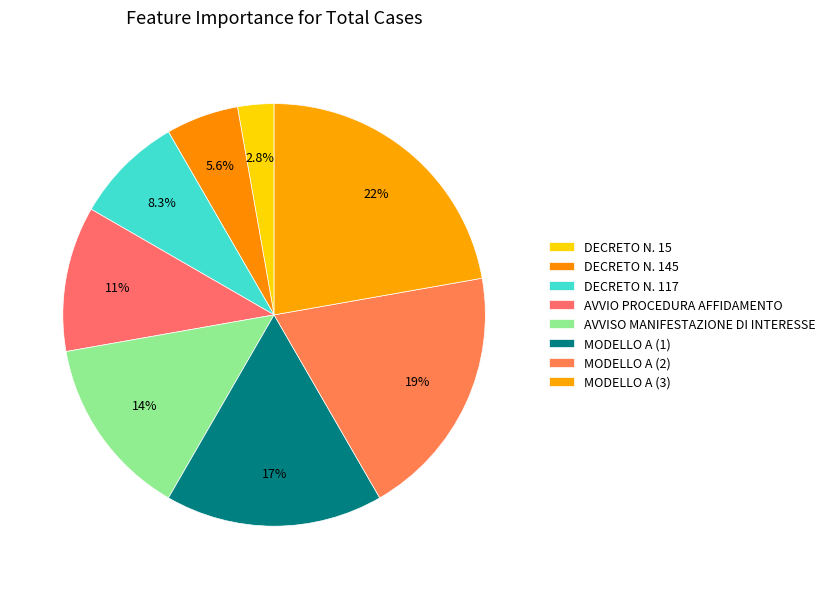

How many slices are in this pie chart?

8